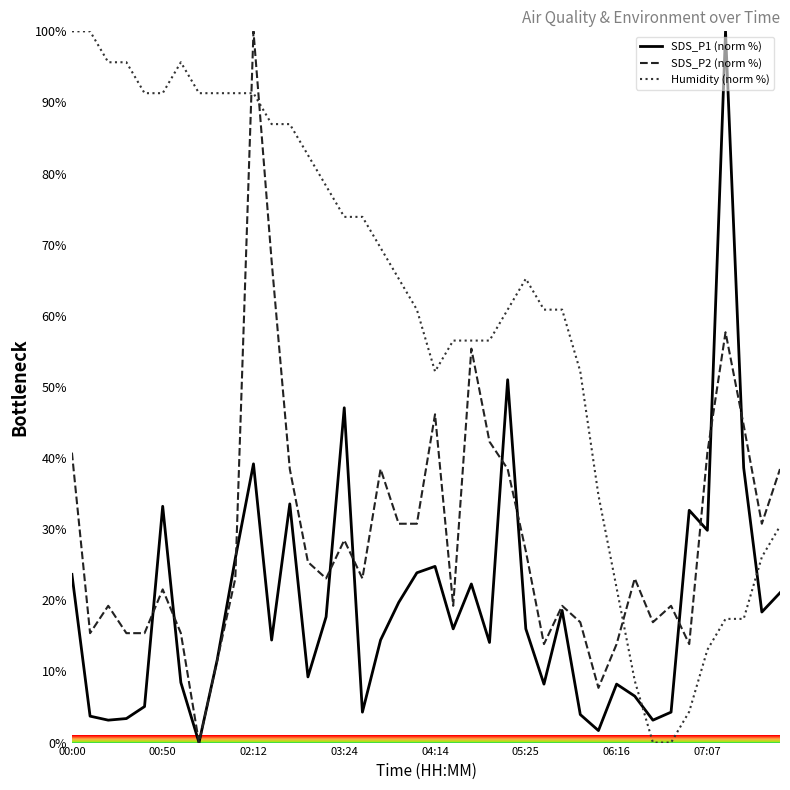

List the series in order of their overall mean, lowest first.

SDS_P1 (norm %), SDS_P2 (norm %), Humidity (norm %)